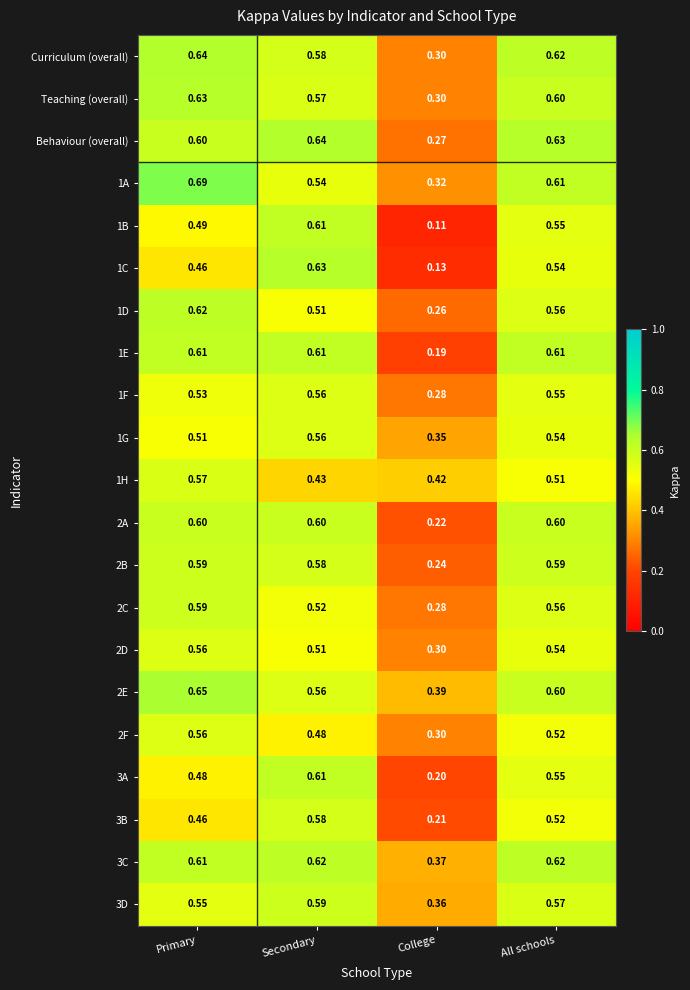

At which label does 1C reach its minimum?

College